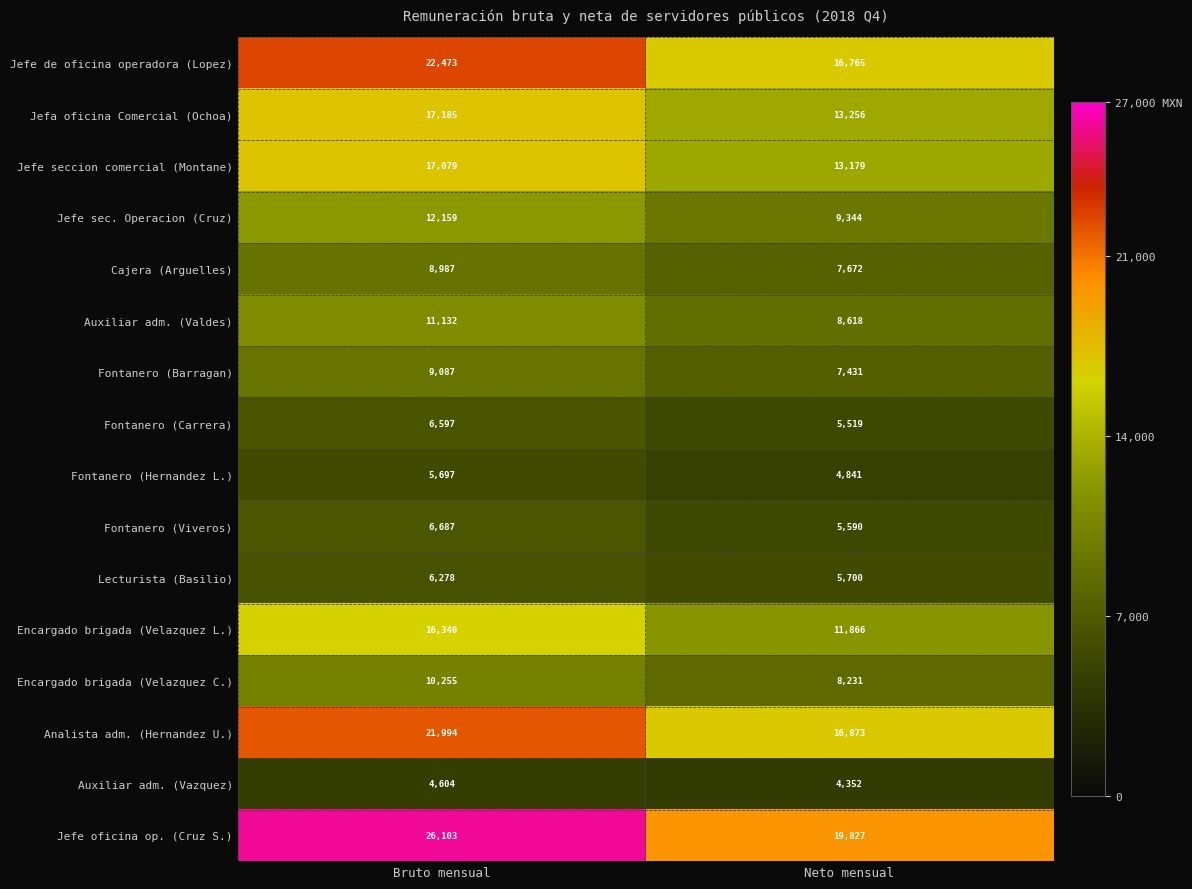

At how many categories does at least one series exceed 17750?

2